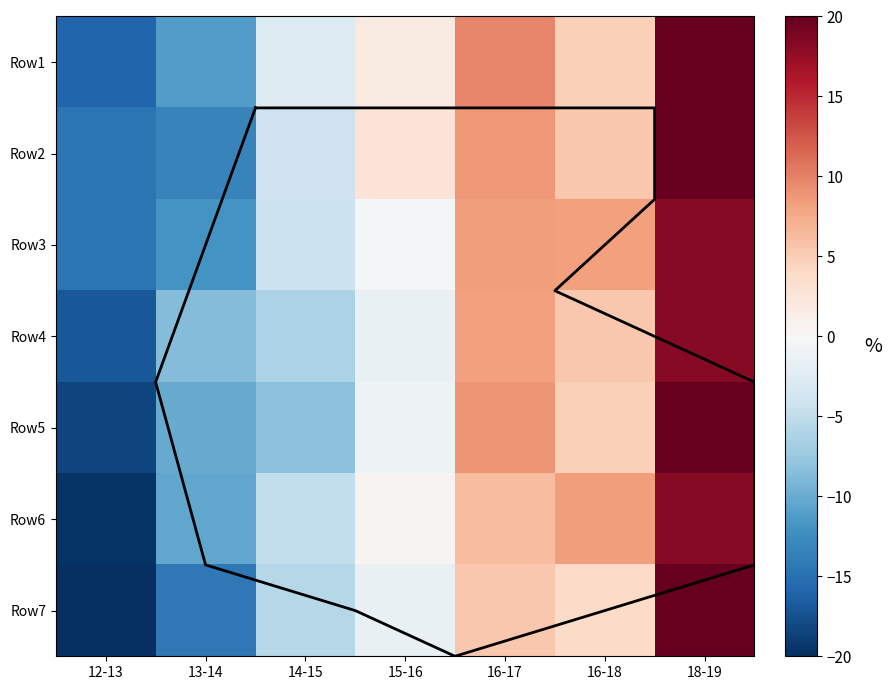

Is it true that Row3 equals 11.8 at 16-18?

False